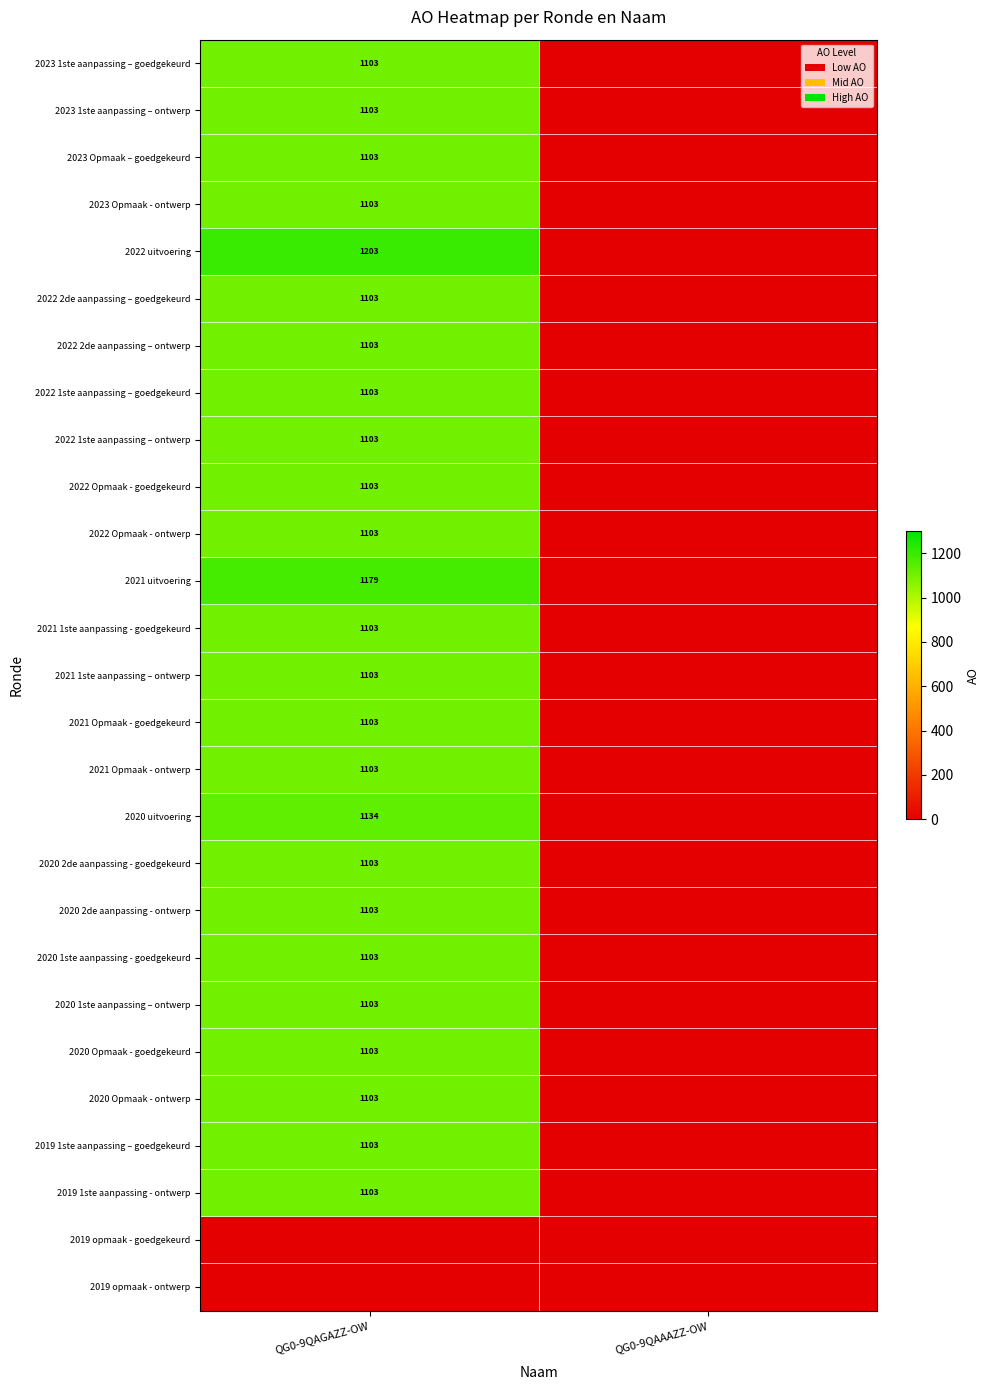

True or false: 2021 Opmaak - ontwerp has a value of 1103 at QG0-9QAGAZZ-OW.

True